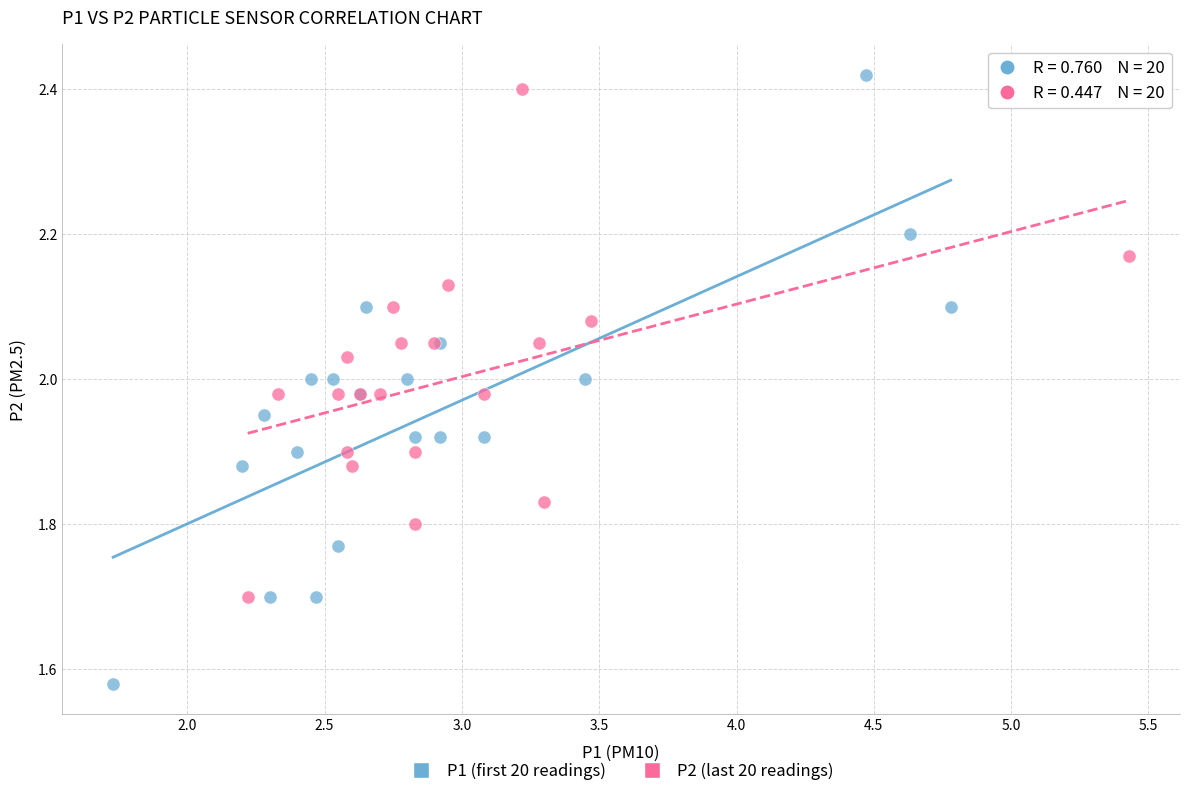

What are all the series names shown in the legend?

P1 (first 20 readings), P2 (last 20 readings)